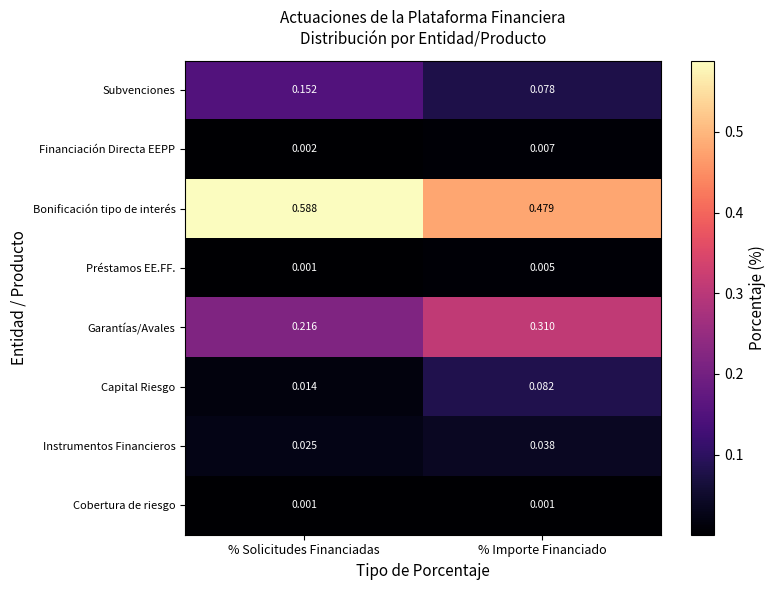

Which category has the lowest value in the Subvenciones series?

% Importe Financiado